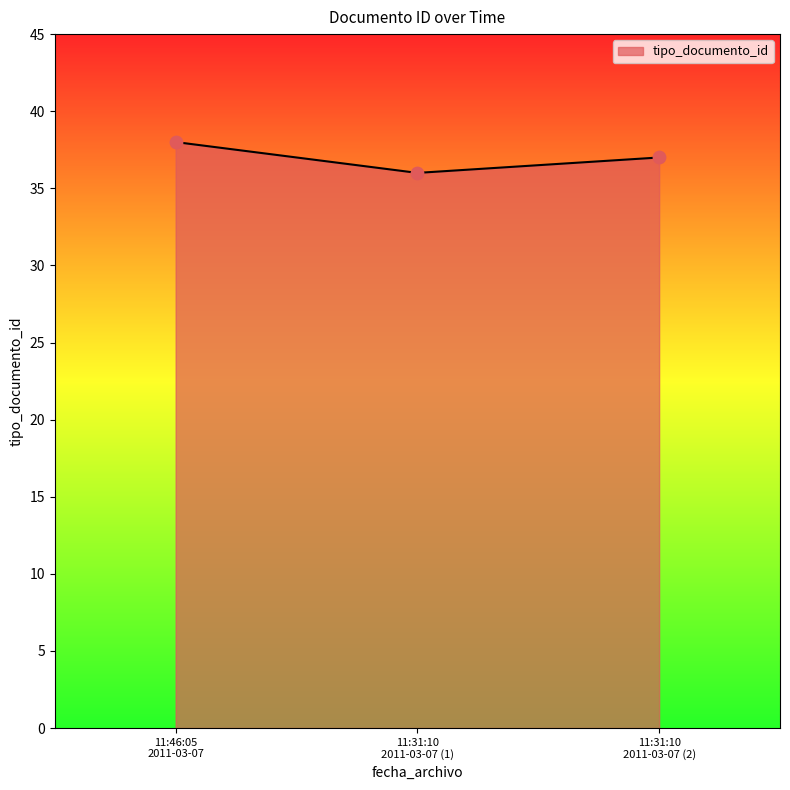

What is the average value?

37